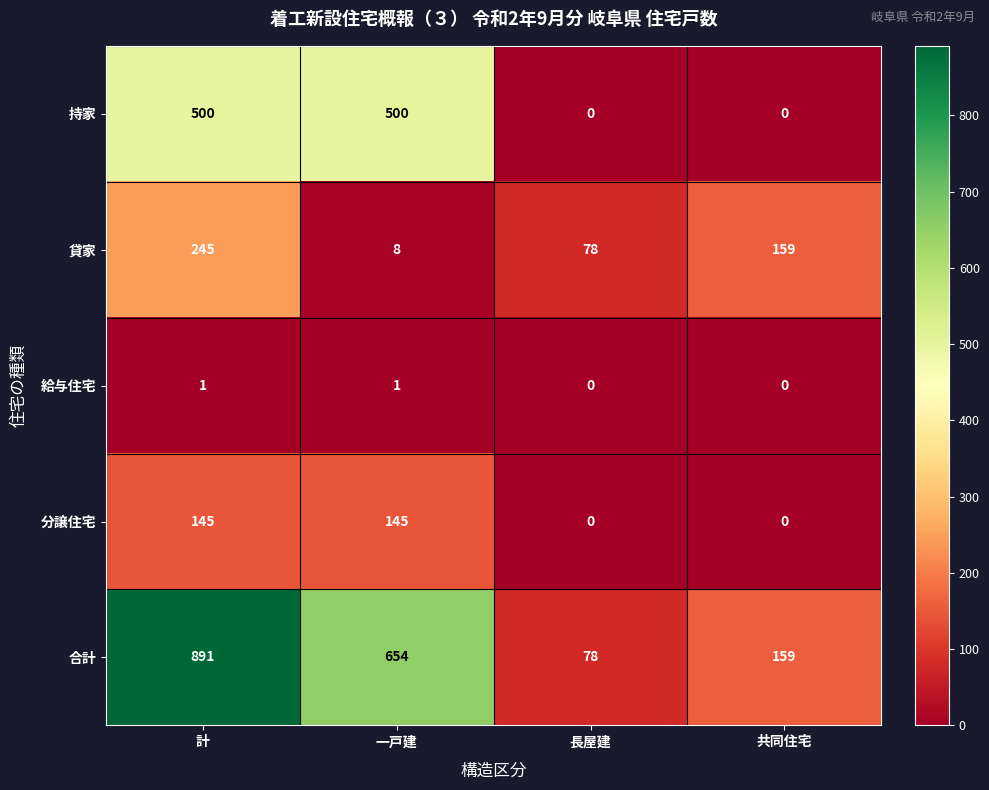

How many distinct data groups are displayed?

5